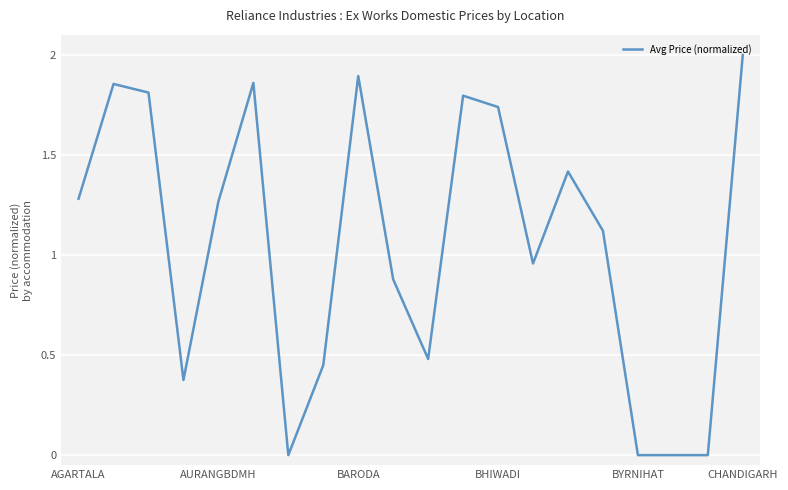

What is the maximum value shown in the chart?

2.0